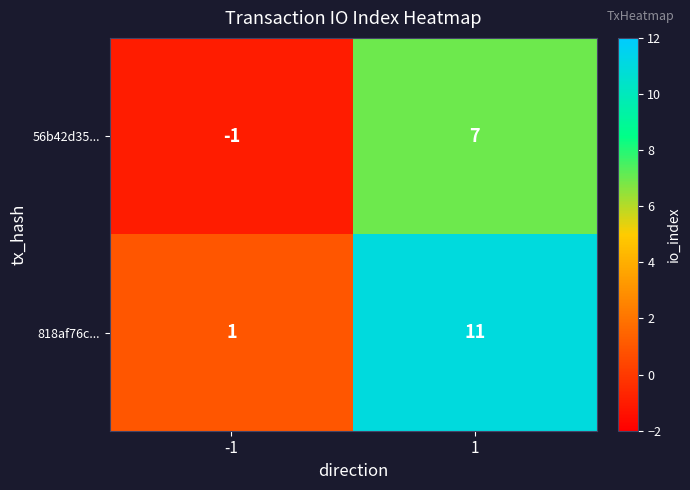

Is the value of 818af76c... at 1 greater than the value of 56b42d35... at -1?

Yes